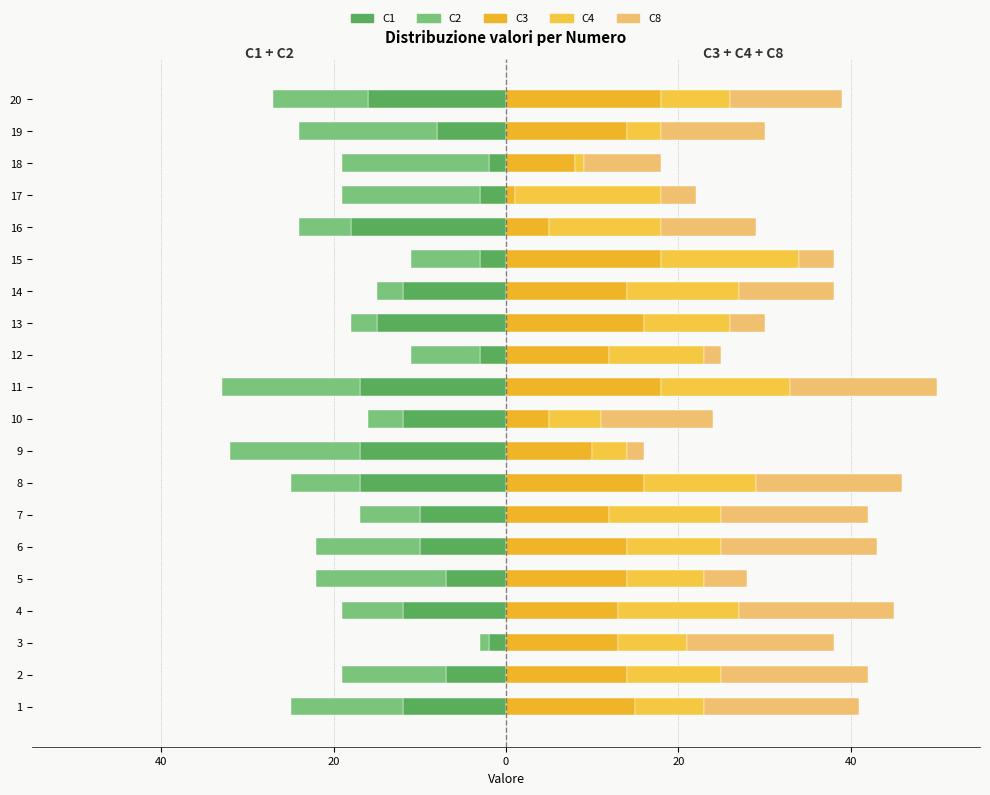

Which series changed the most between 5 and 16?

C1